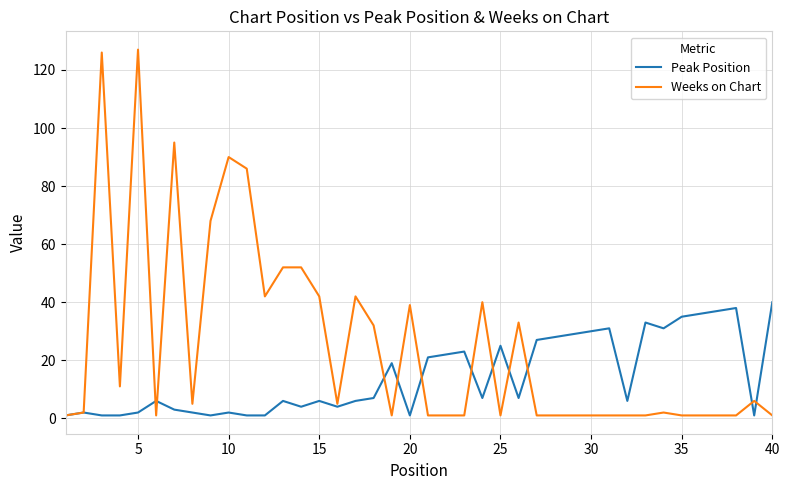

Rank the series by their average value, from lowest to highest.

Peak Position, Weeks on Chart